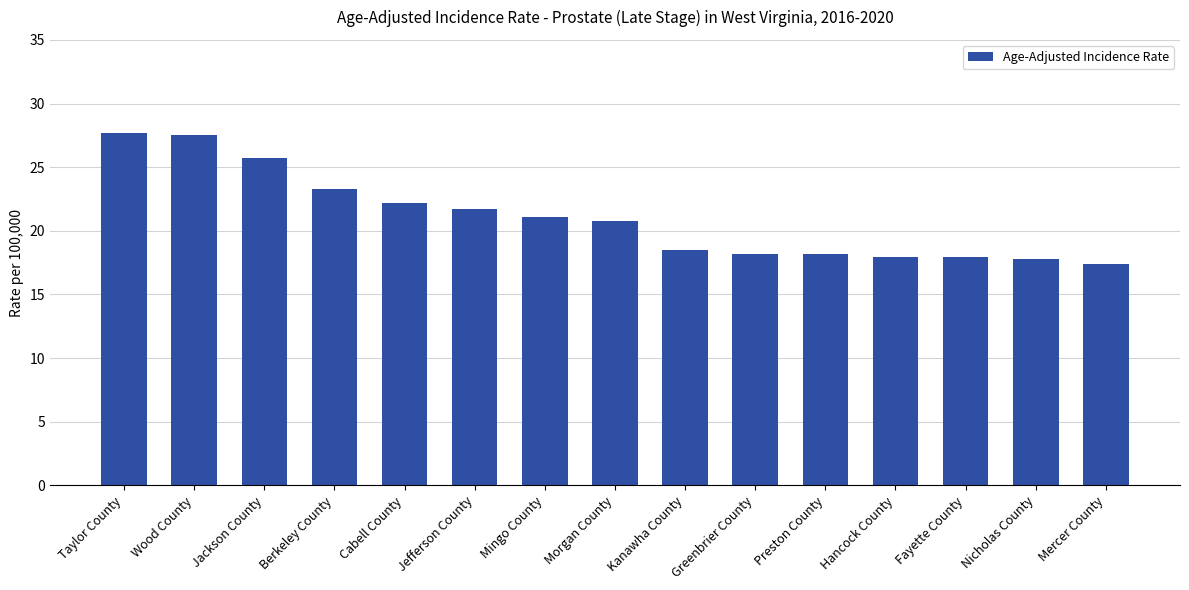

Read the value at Greenbrier County.

18.2